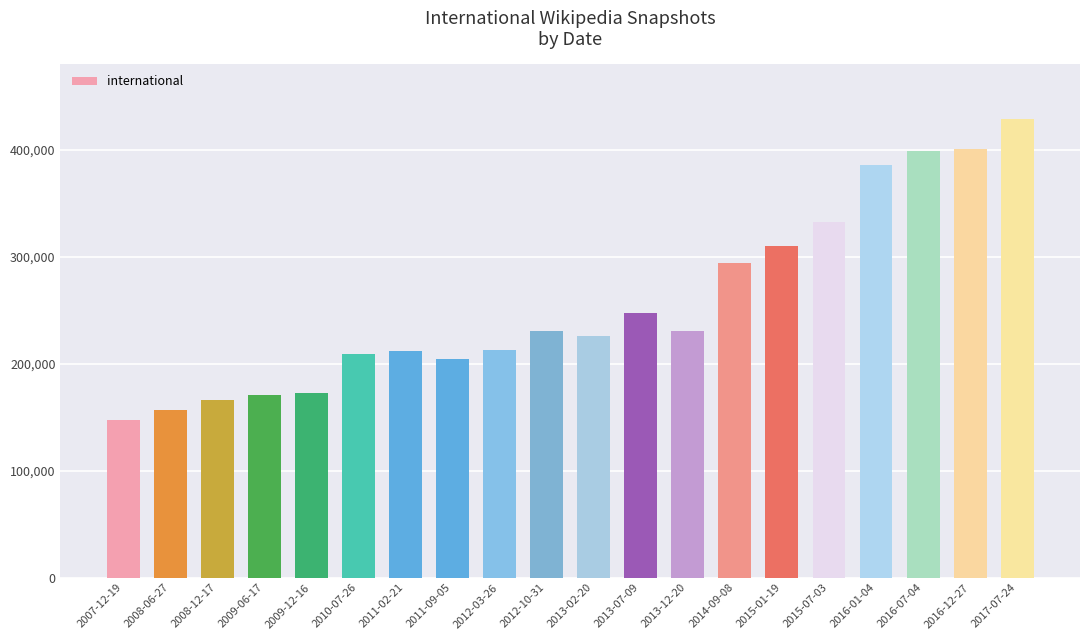

What is the value of the 2nd bar from the left?

156798